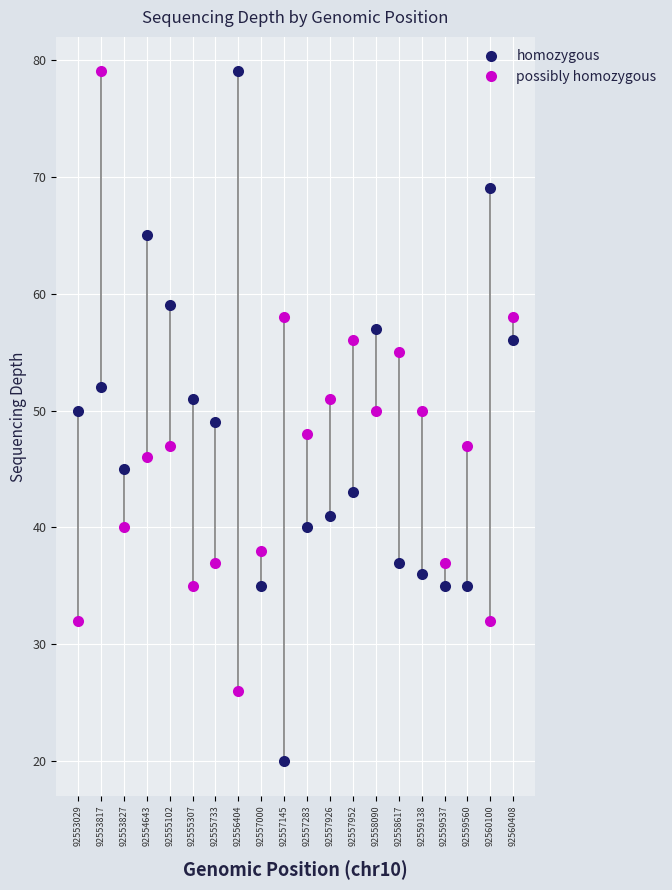

What is the approximate value of homozygous at 92556404?

79